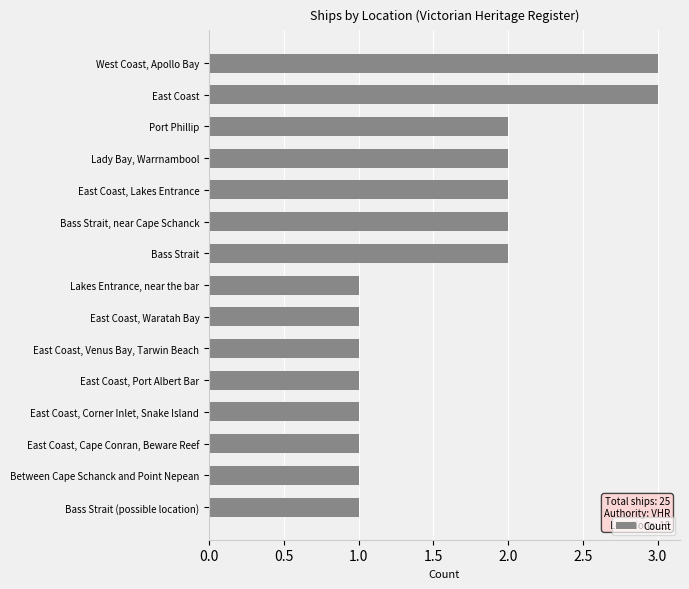

How many bars are there in total?

15